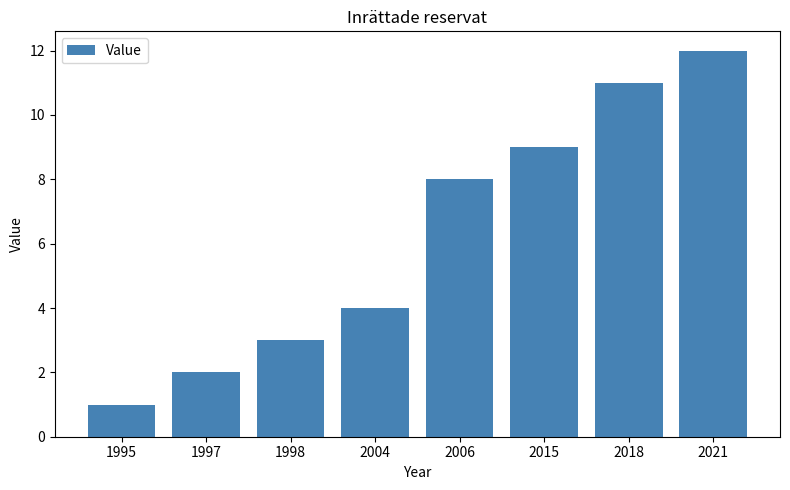

Which has a higher value, 2018 or 1995?

2018